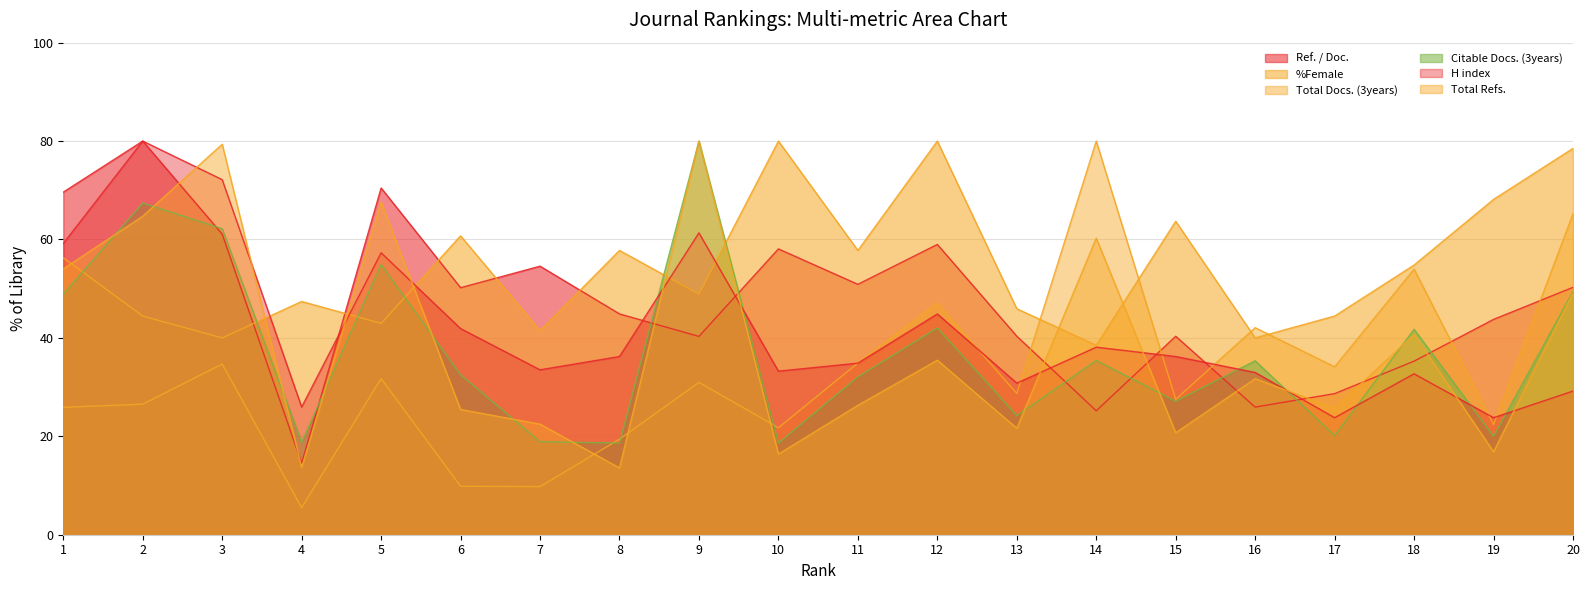

Which series has the widest spread of values?

Total Docs. (3years)